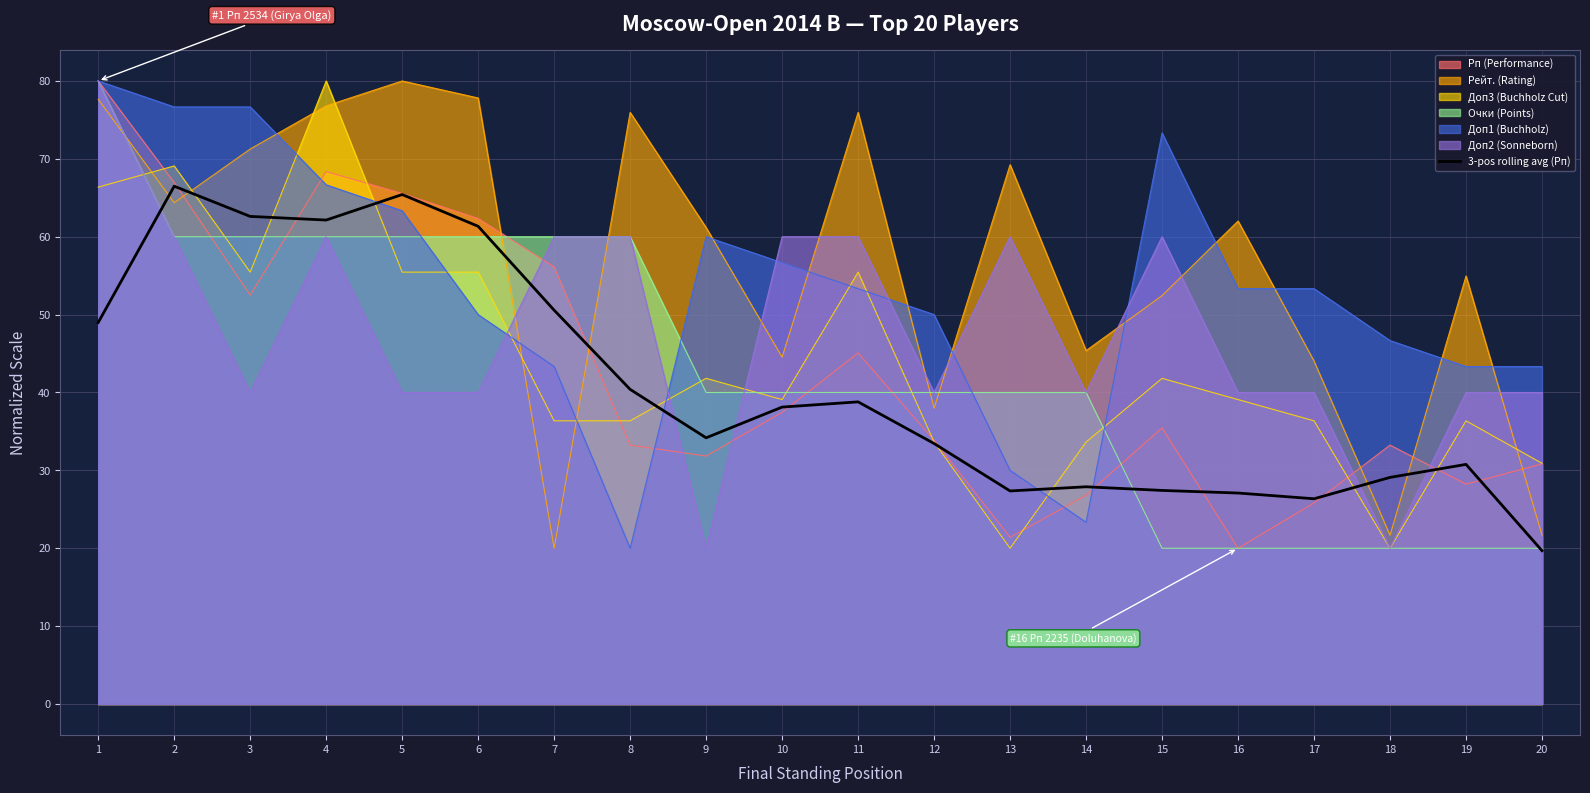

What is the total value across all series at 4?

474.0